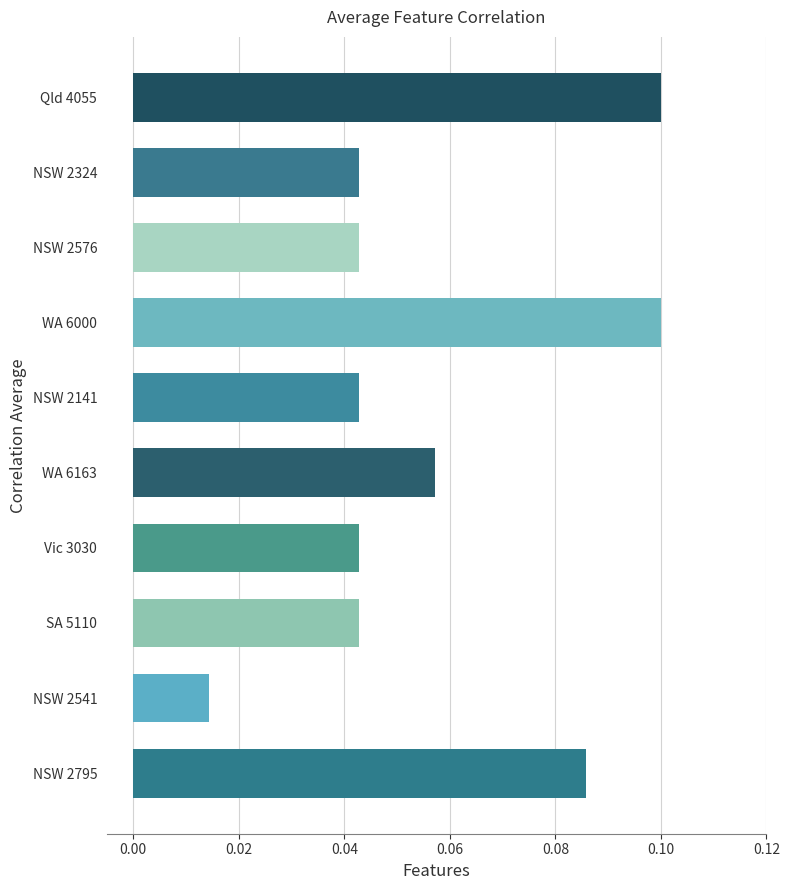

At which label is the value closest to 0?

NSW 2541